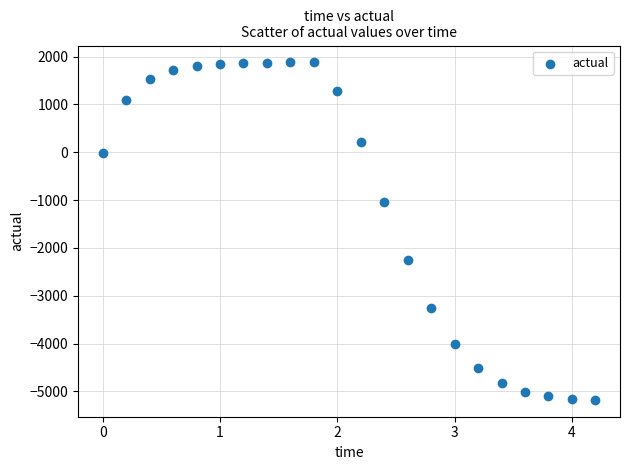

What is the range of Y values (max minus min)?

7053.9